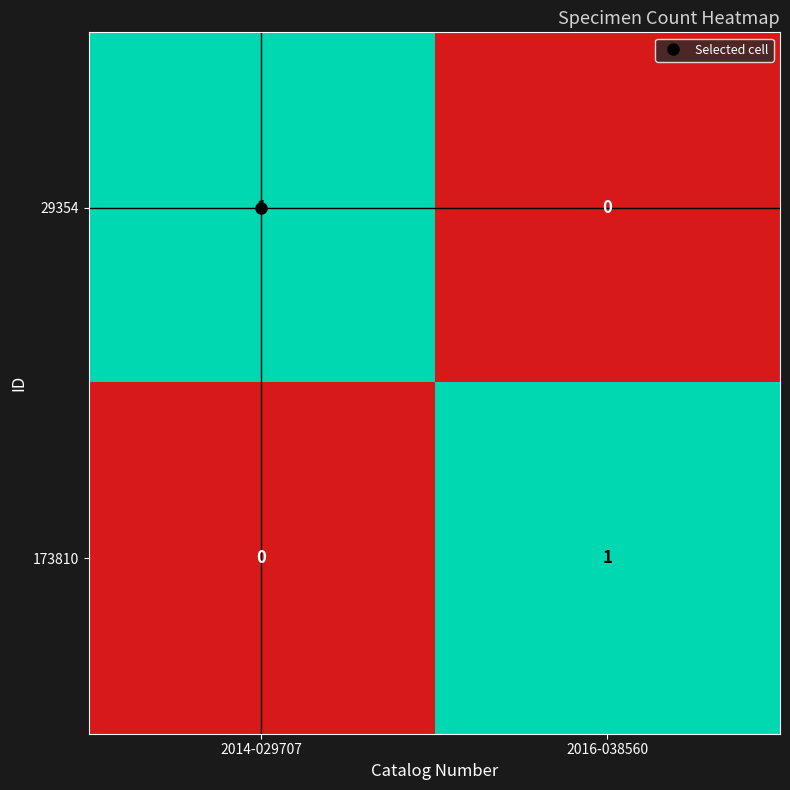

What is the spread (max minus min) of values at 2016-038560?

1